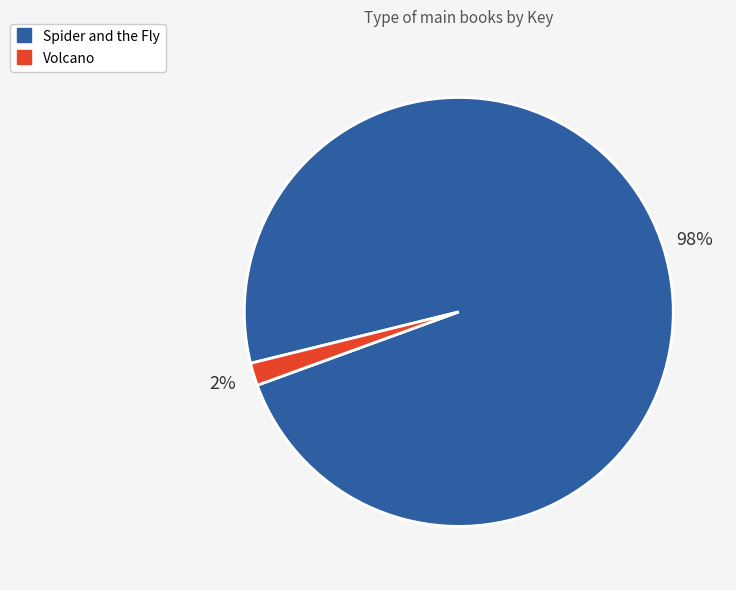

Which slice represents more than half of the pie?

Spider and the Fly